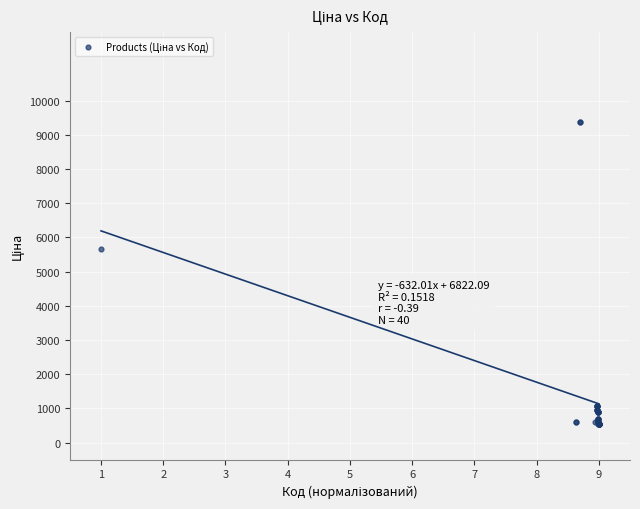

What Y value in the scatter plot is closest to 4957?

5673.8